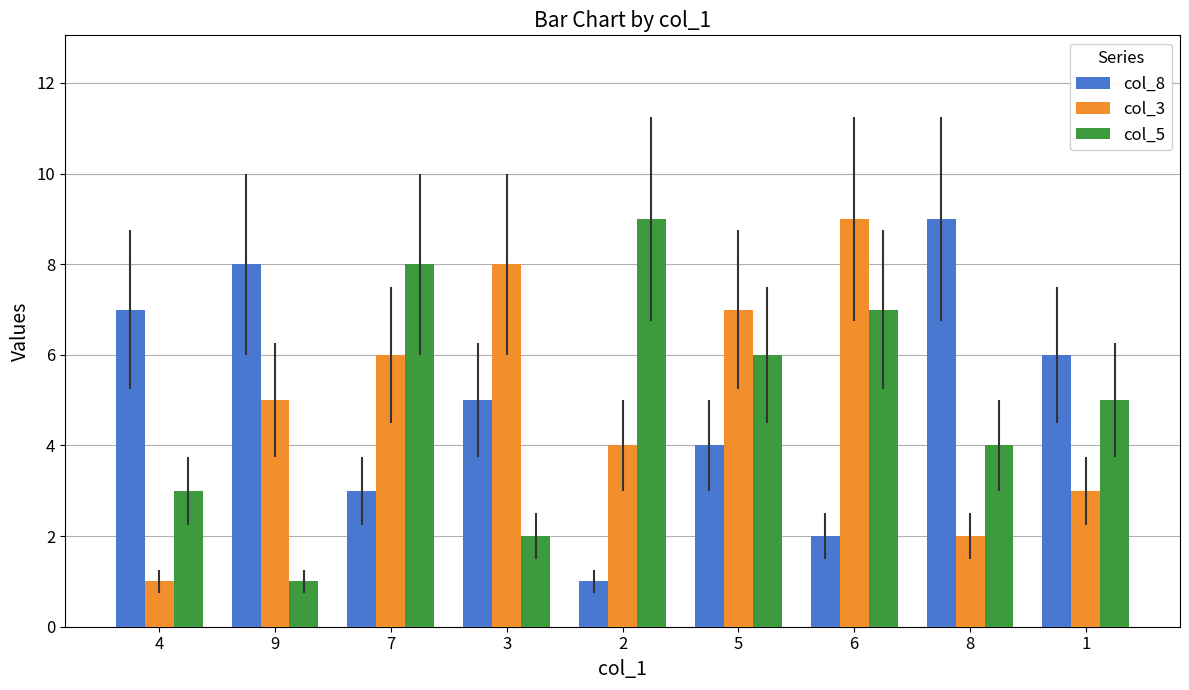

Is it true that col_8 equals 1 at 2?

True